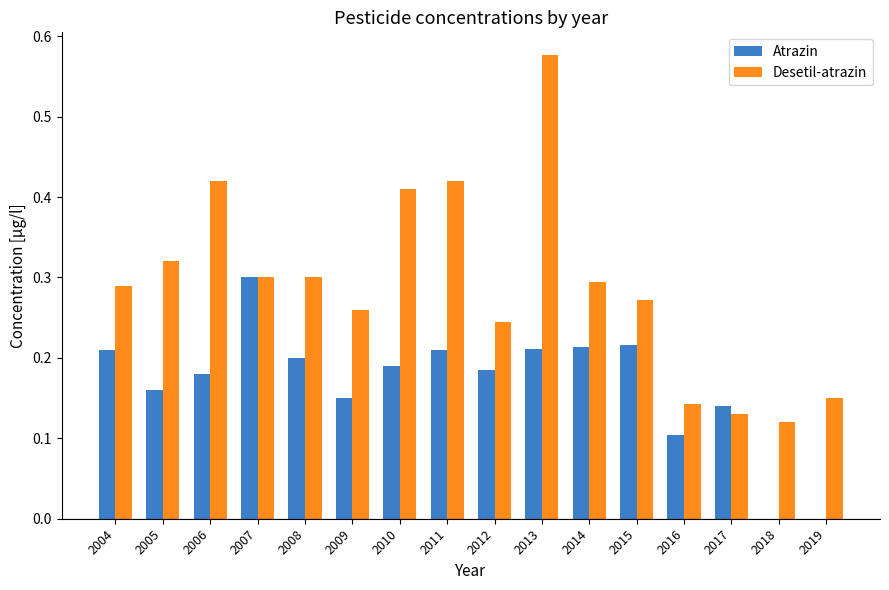

Between 2007 and 2019, which series saw the biggest shift?

Atrazin